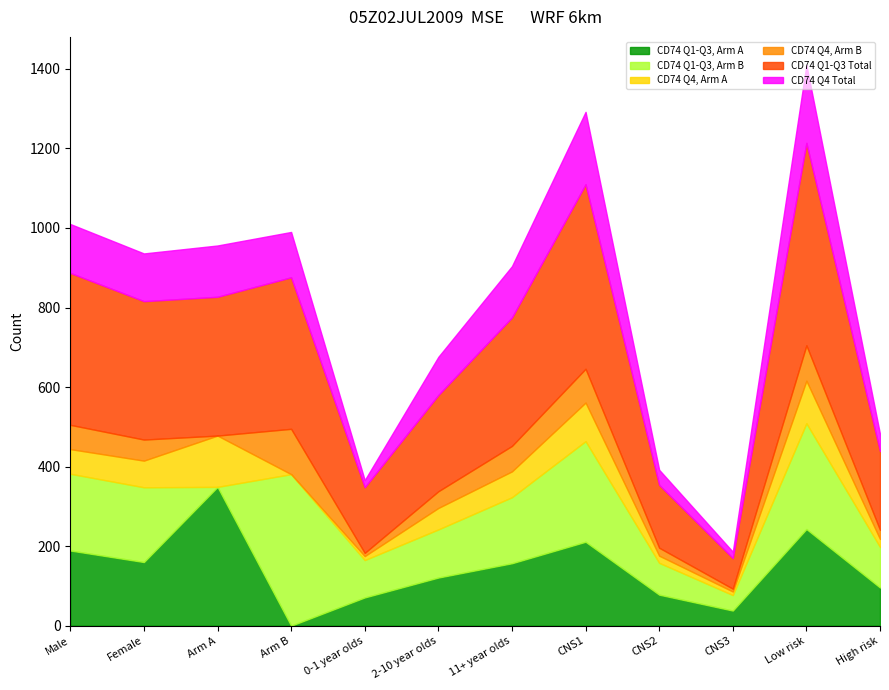

Which has a higher value, CNS2 or CNS1?

CNS1